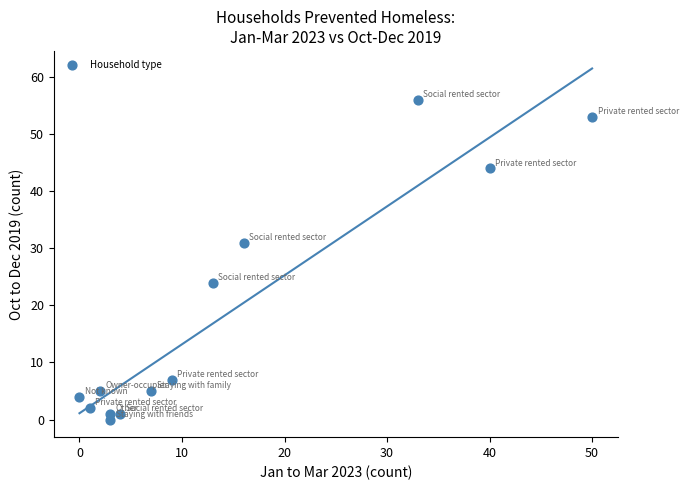

What Y value in the scatter plot is closest to 28?

31